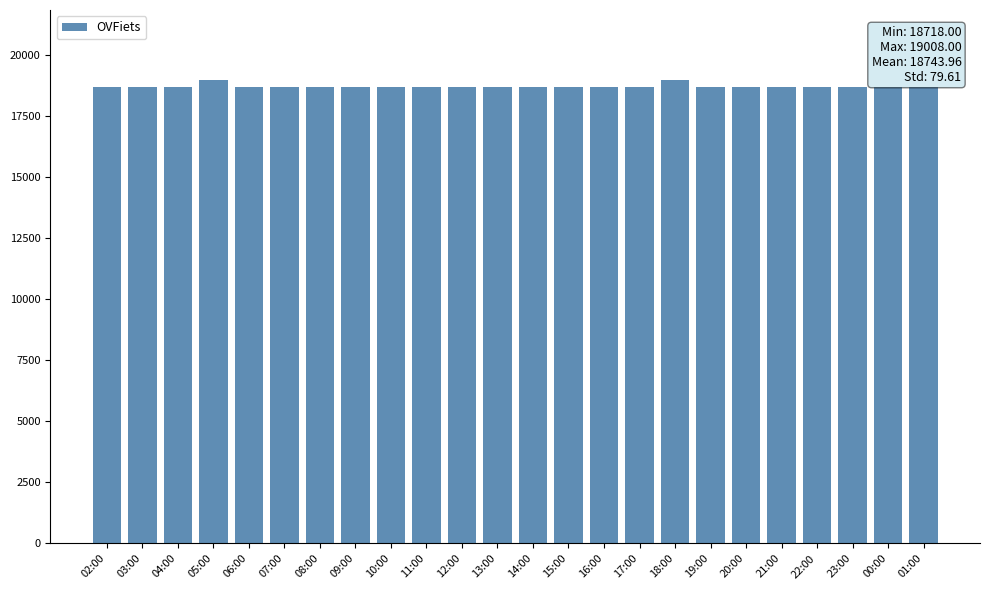

What is the minimum value shown in the chart?

18718